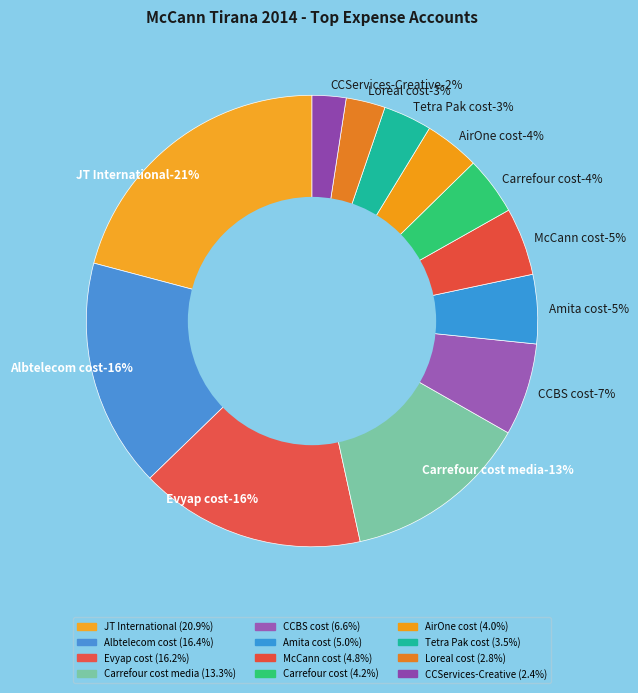

Is JT International the majority of the pie?

No